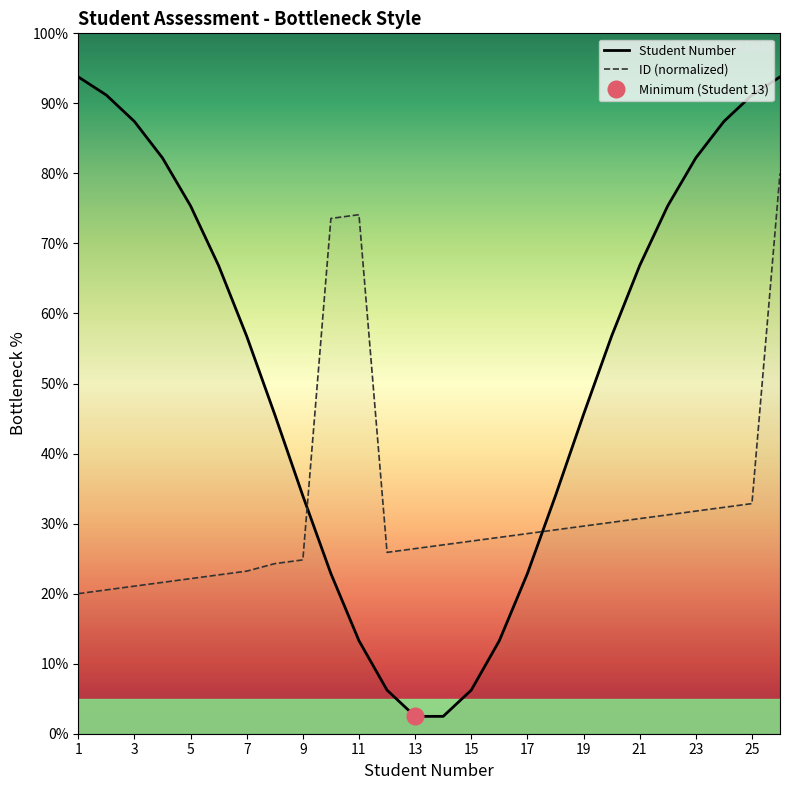

What are all the series names shown in the legend?

Student Number, ID (normalized)